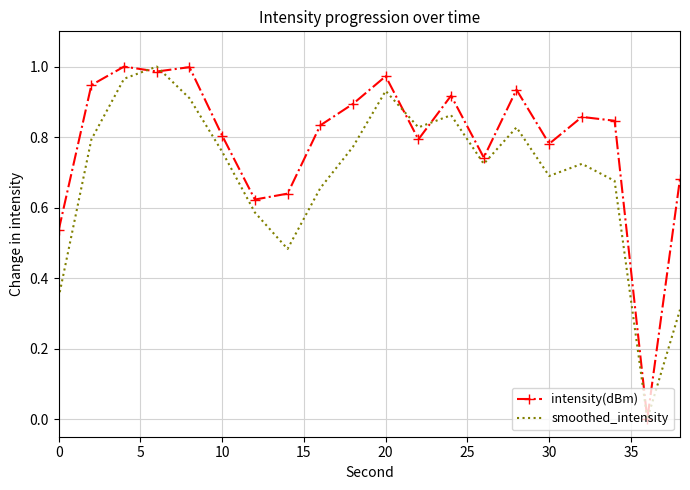

The value of smoothed_intensity at 10 is 0.5. True or false?

False